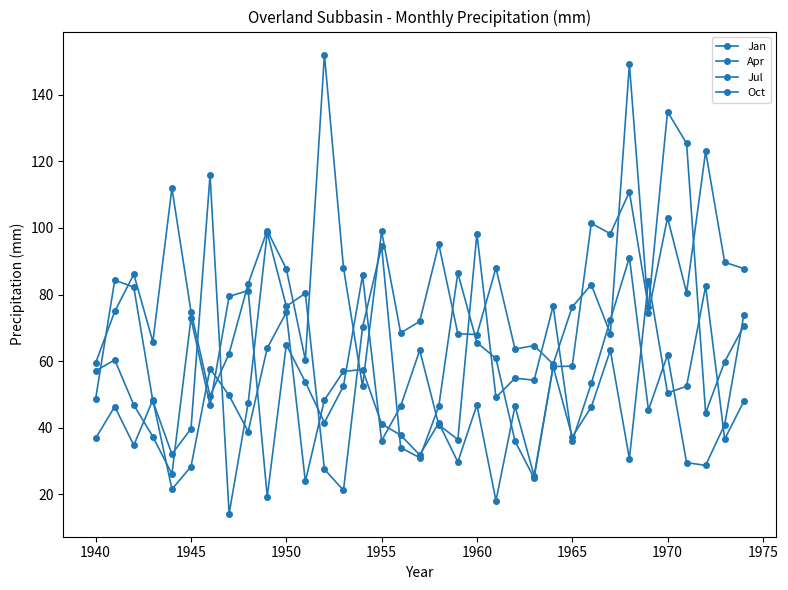

What is the maximum value shown in the chart?

152.1